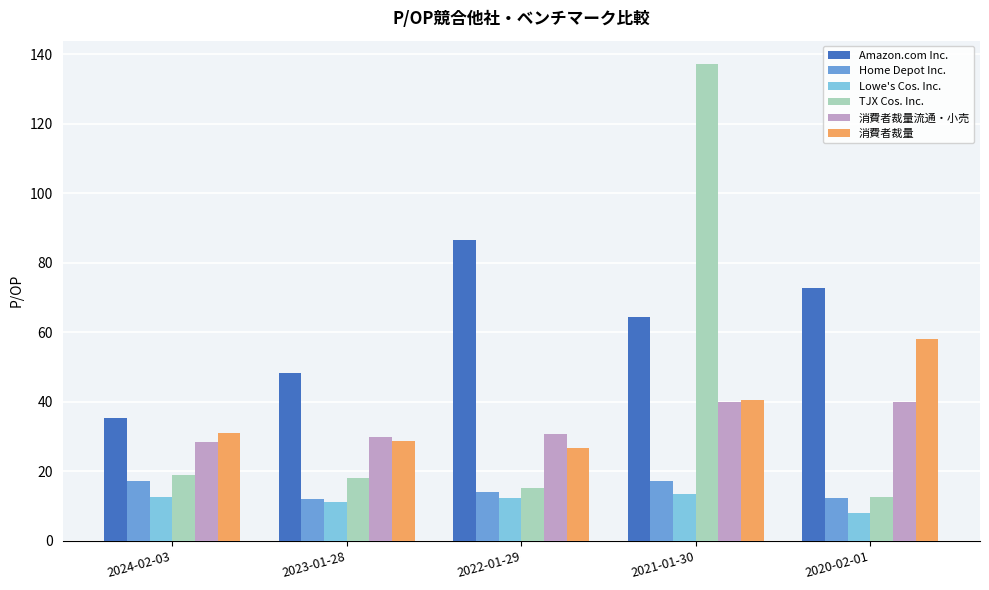

Rank the categories by 消費者裁量 value from lowest to highest.

2022-01-29, 2023-01-28, 2024-02-03, 2021-01-30, 2020-02-01